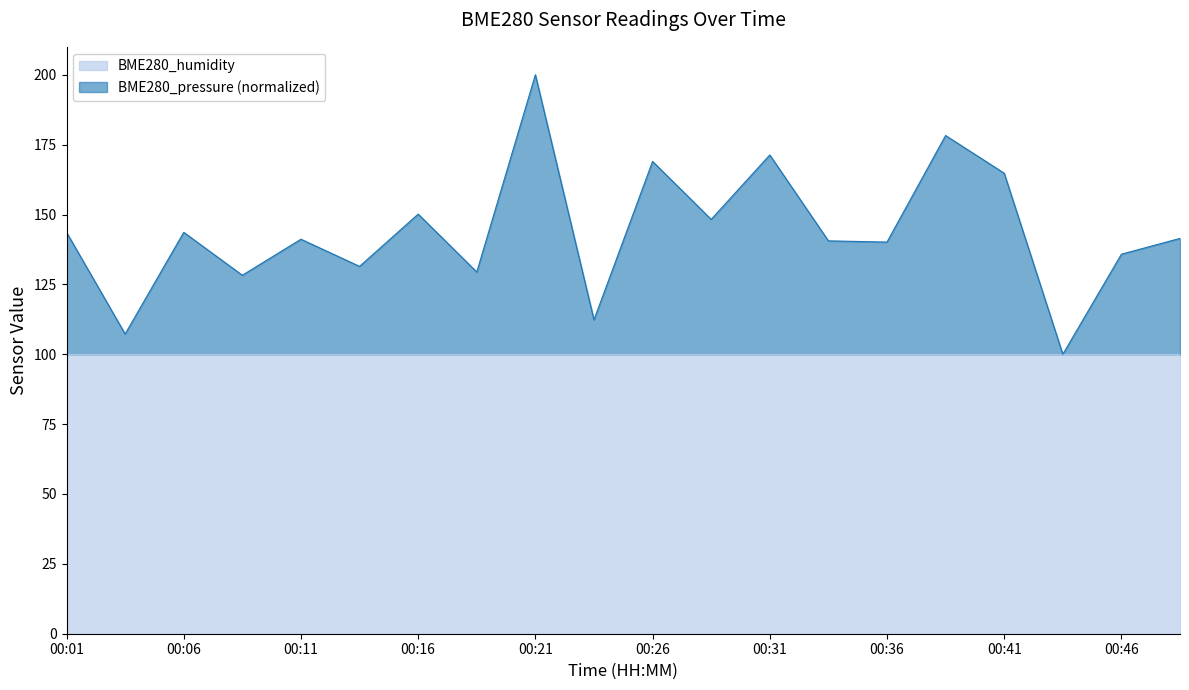

Approximately how many times larger is the value at 00:16 compared to 00:31?

0.9